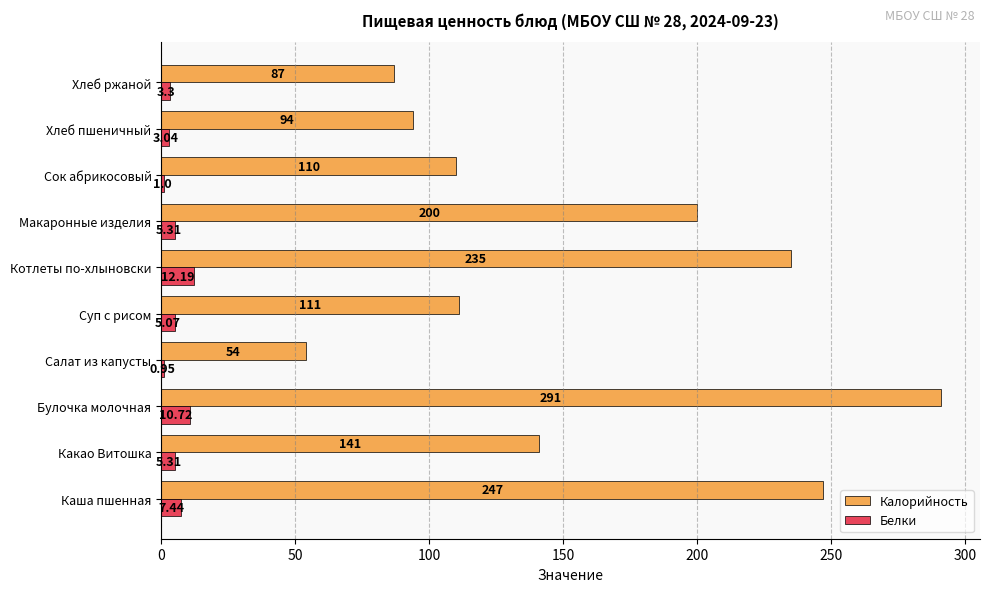

At how many categories does at least one series exceed 28?

10